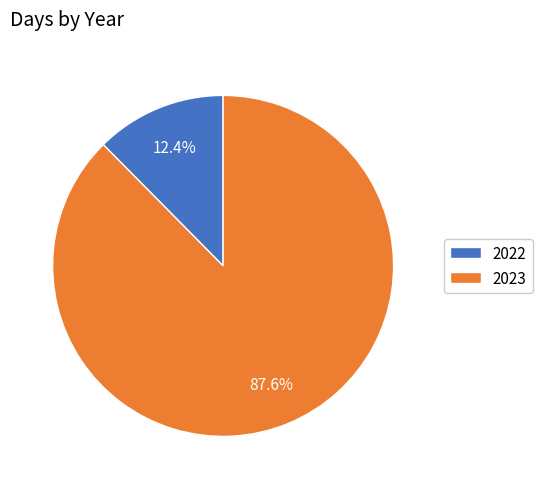

Is 2023 the majority of the pie?

Yes